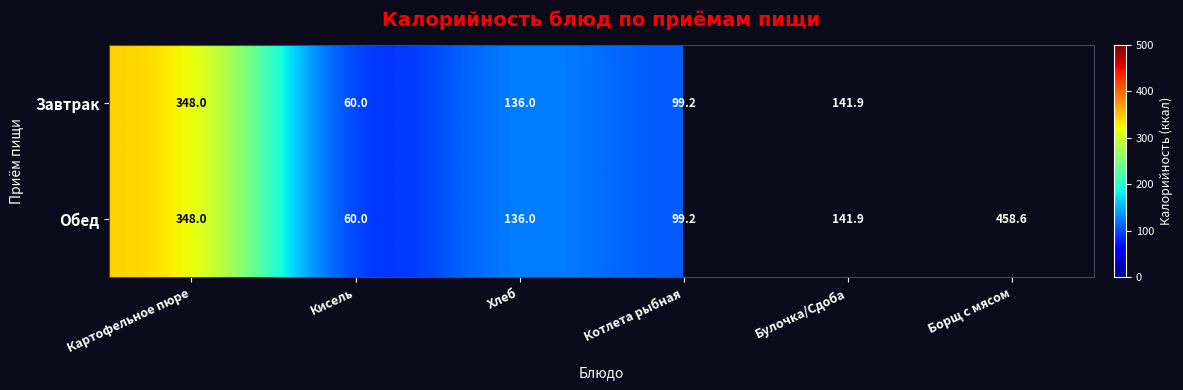

Rank the categories by Обед value from lowest to highest.

Кисель, Котлета рыбная, Хлеб, Булочка/Сдоба, Картофельное пюре, Борщ с мясом